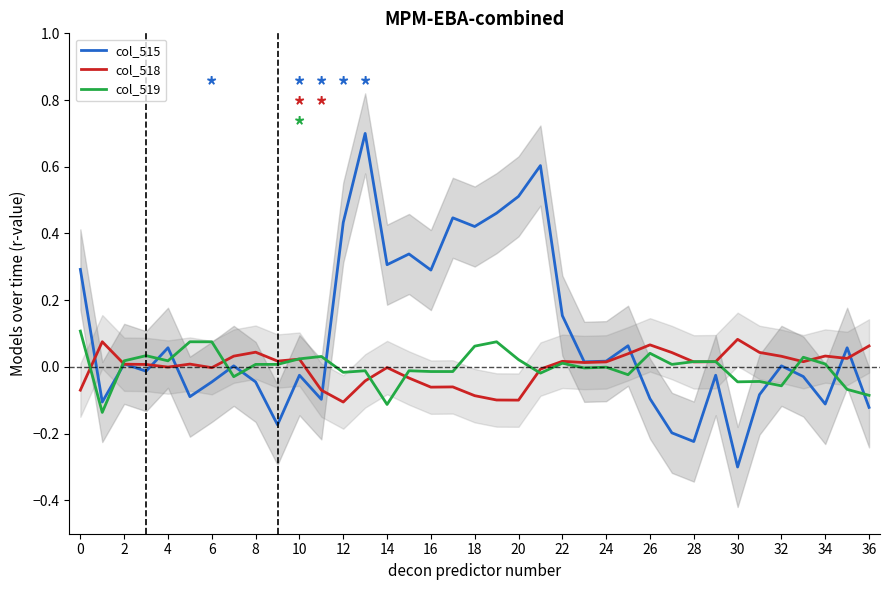

In col_518, how many points are lower than both neighbors (excluding endpoints)?

10